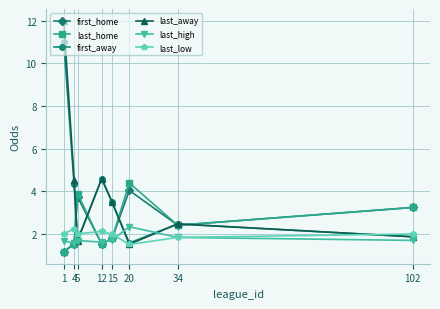

What is the smallest value displayed?

1.2